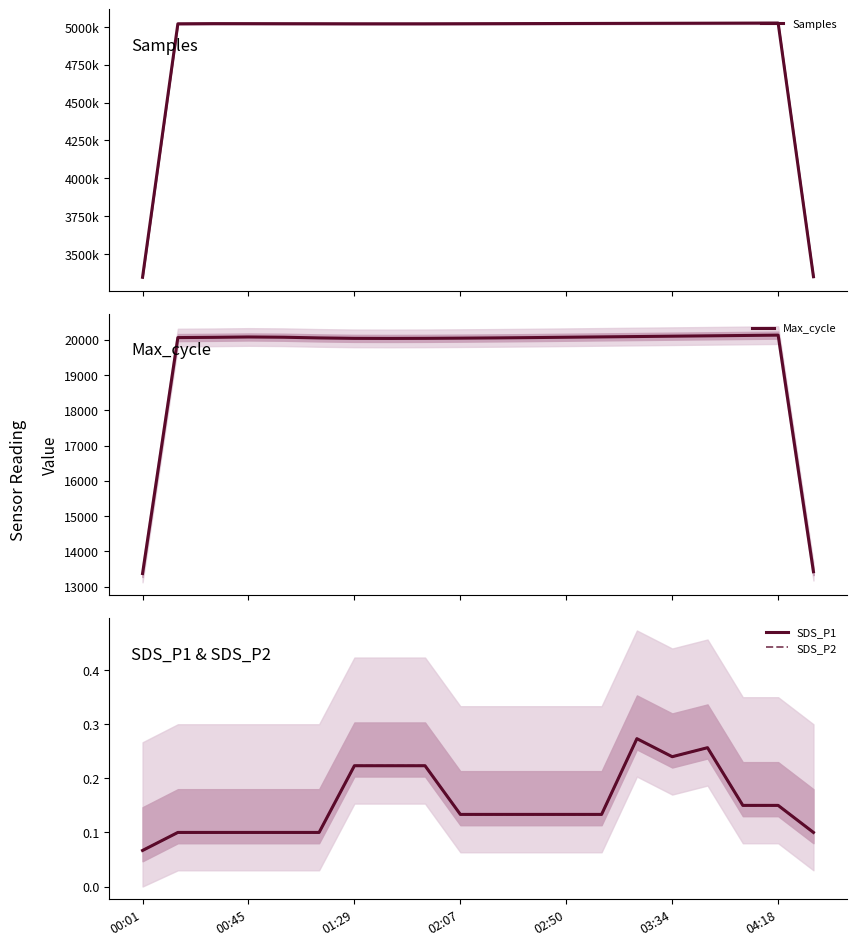

What is the minimum value for Max_cycle?

13371.7